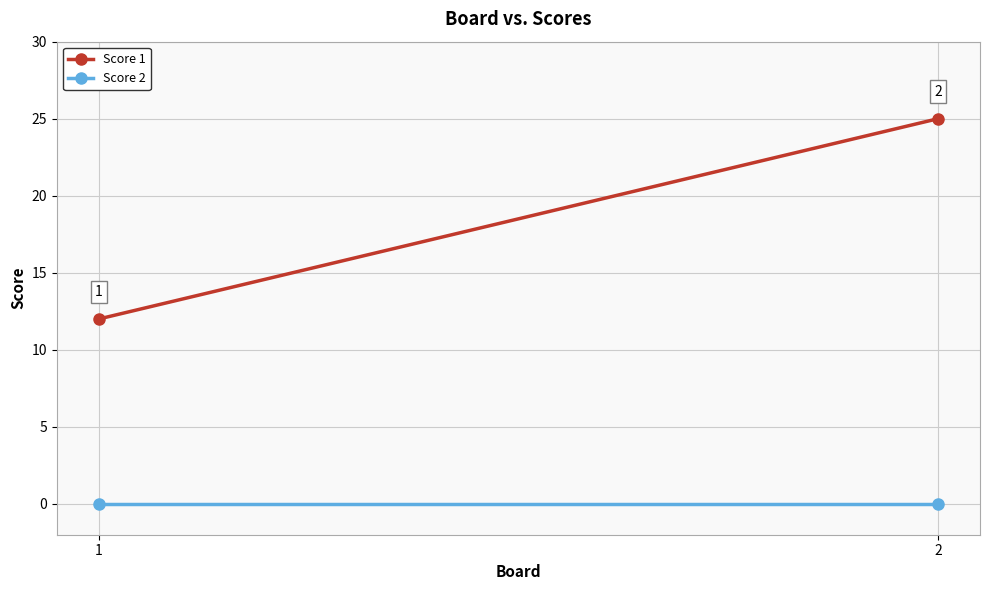

How many categories are shown in the chart?

2